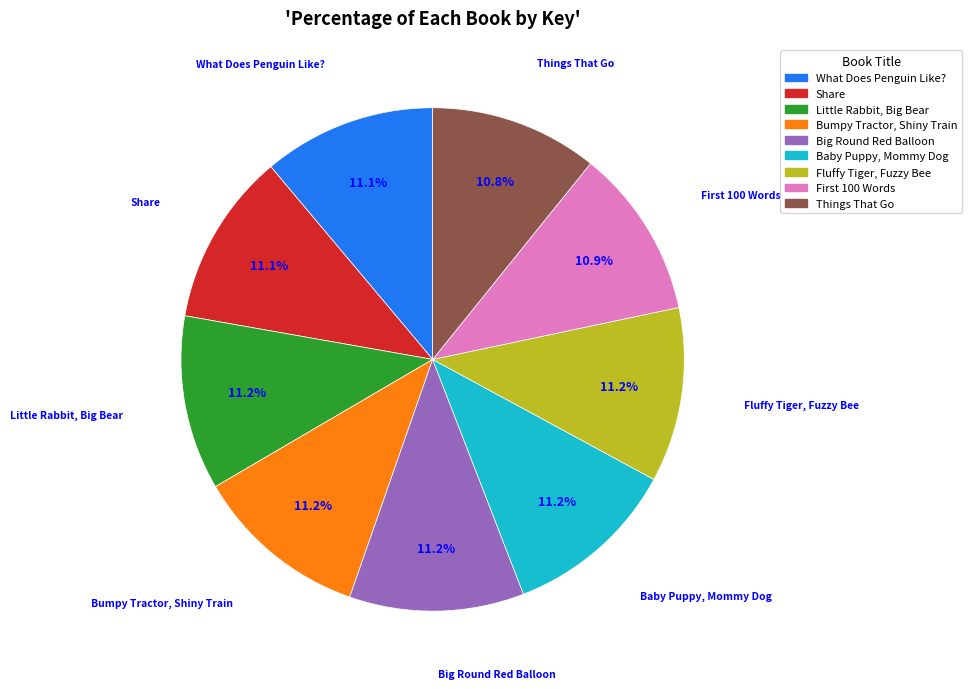

What is the ratio of the value at Bumpy Tractor, Shiny Train to the value at Little Rabbit, Big Bear?

1.0